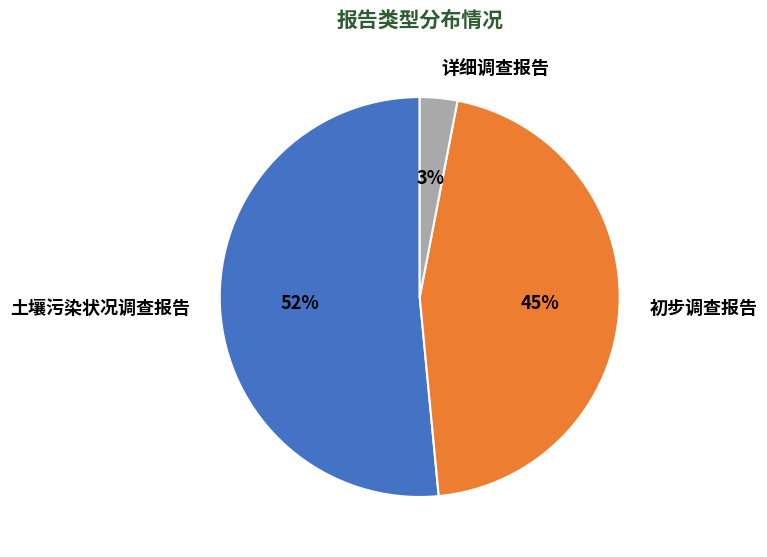

The 土壤污染状况调查报告 slice represents 52% of the pie. True or false?

True